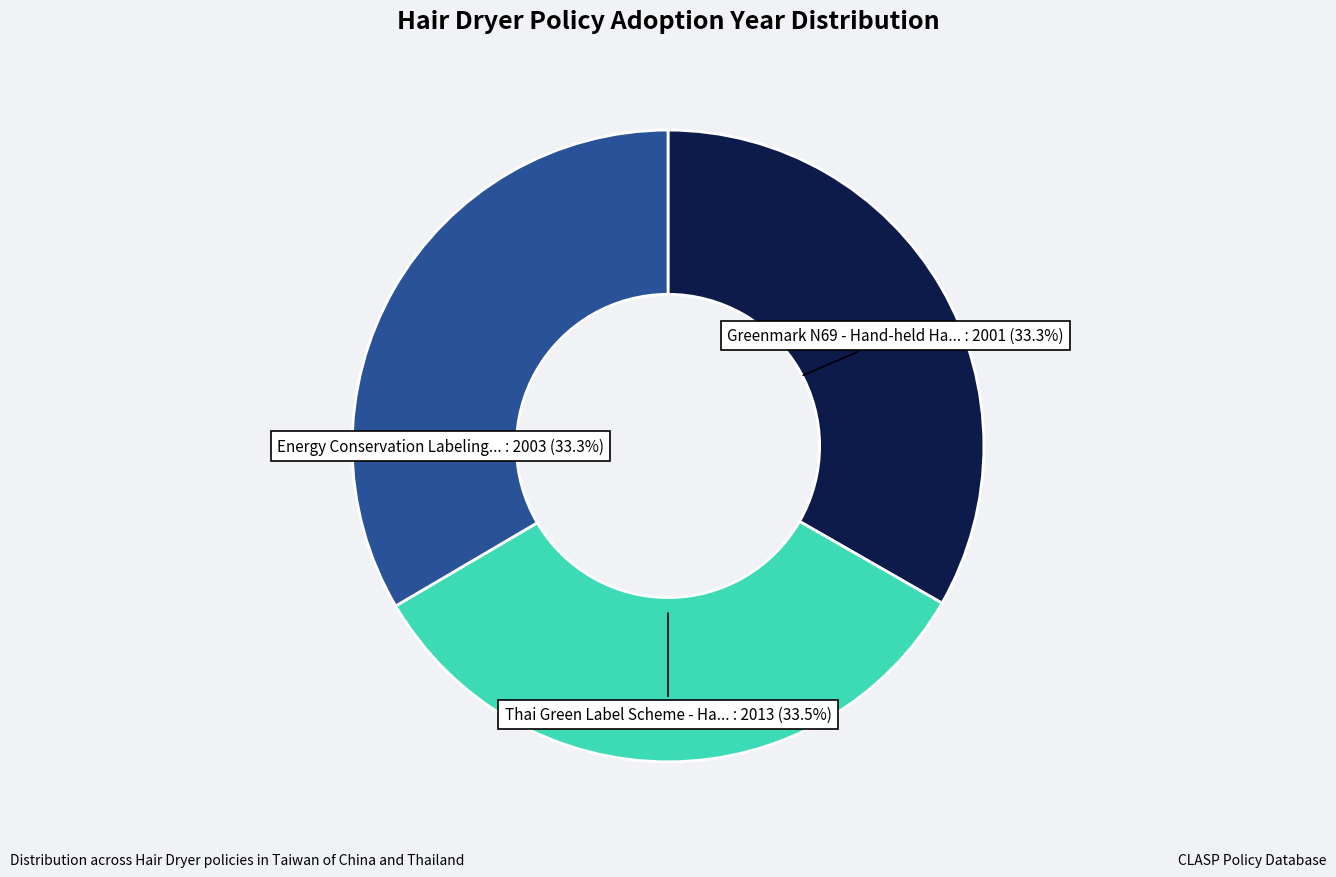

What is the change in value from Energy Conservation Labeling Program to Greenmark N69 - Hand-held Hair Dryers?

-2